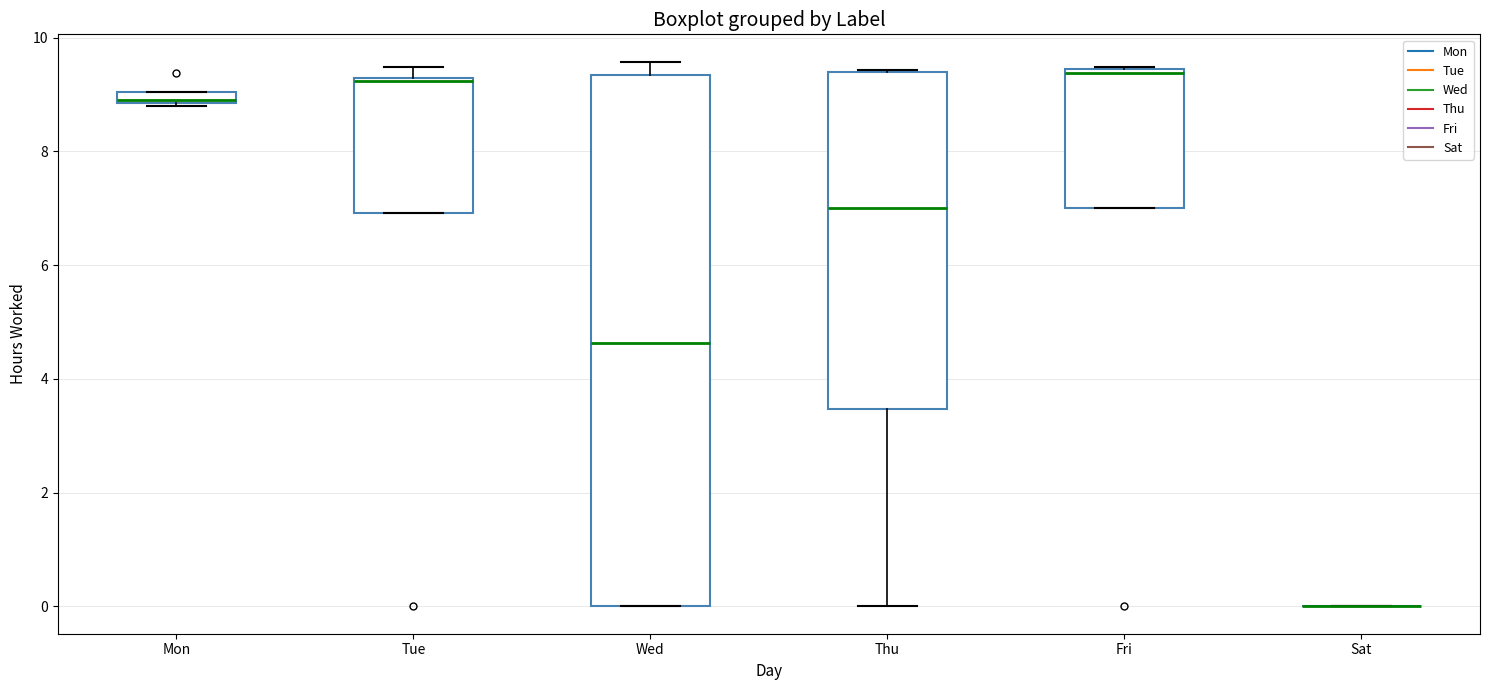

Where is the upper edge of the box for Mon on the y-axis? The values are not printed on the chart, so give them approximately, as read against the axis.

9.0